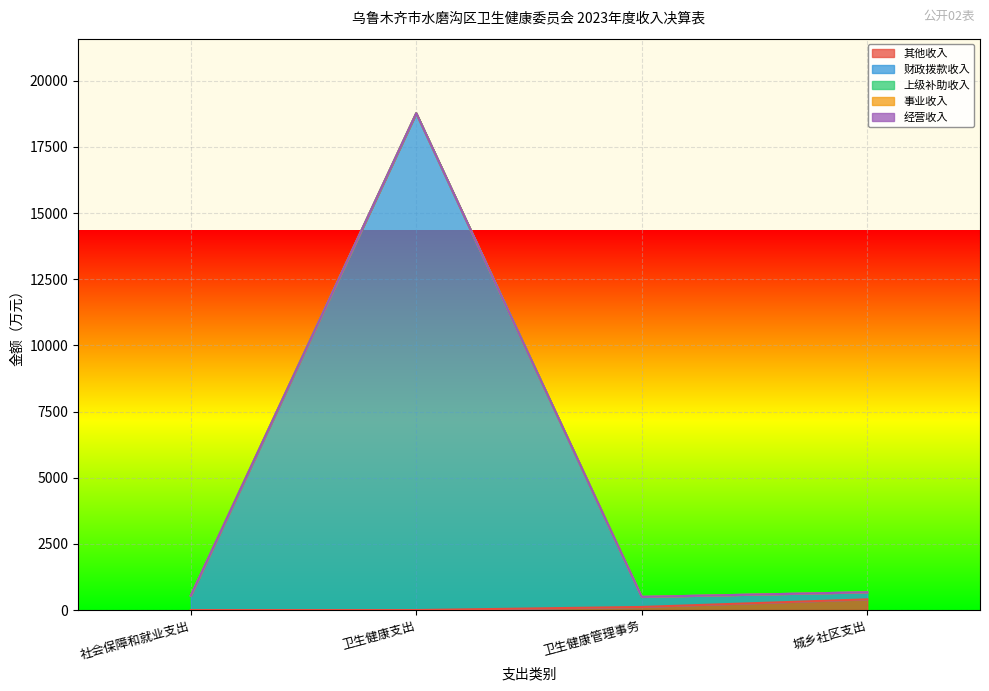

What are all the series names shown in the legend?

其他收入, 财政拨款收入, 上级补助收入, 事业收入, 经营收入